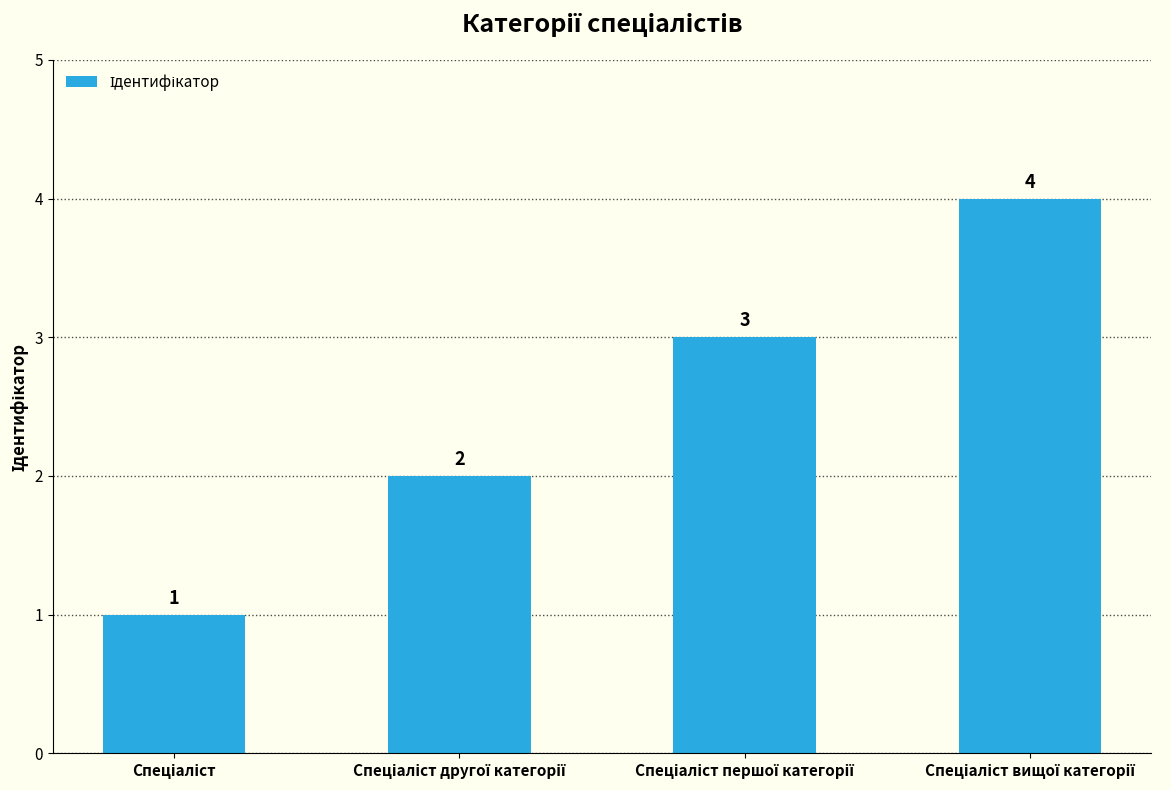

What is the value of the 2nd bar from the left?

2